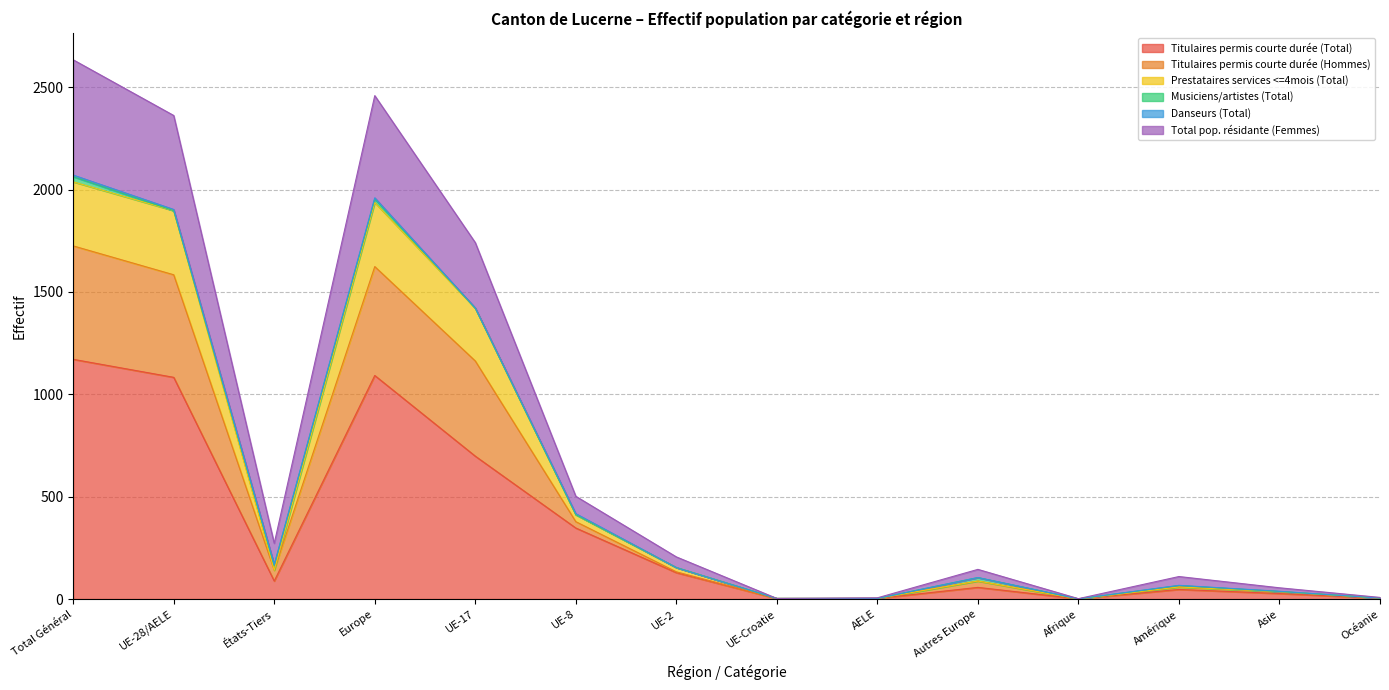

True or false: Titulaires permis courte durée (Total) has a value of 31 at UE-2.

False